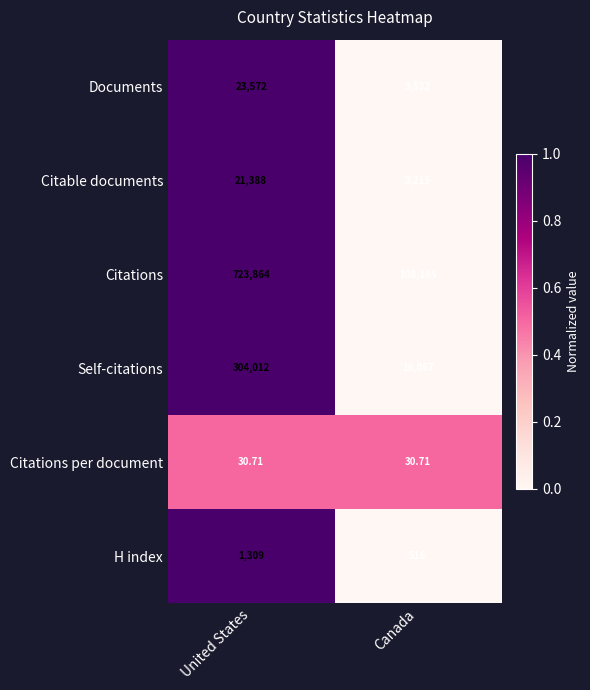

At which category does the chart reach its peak across all series?

United States